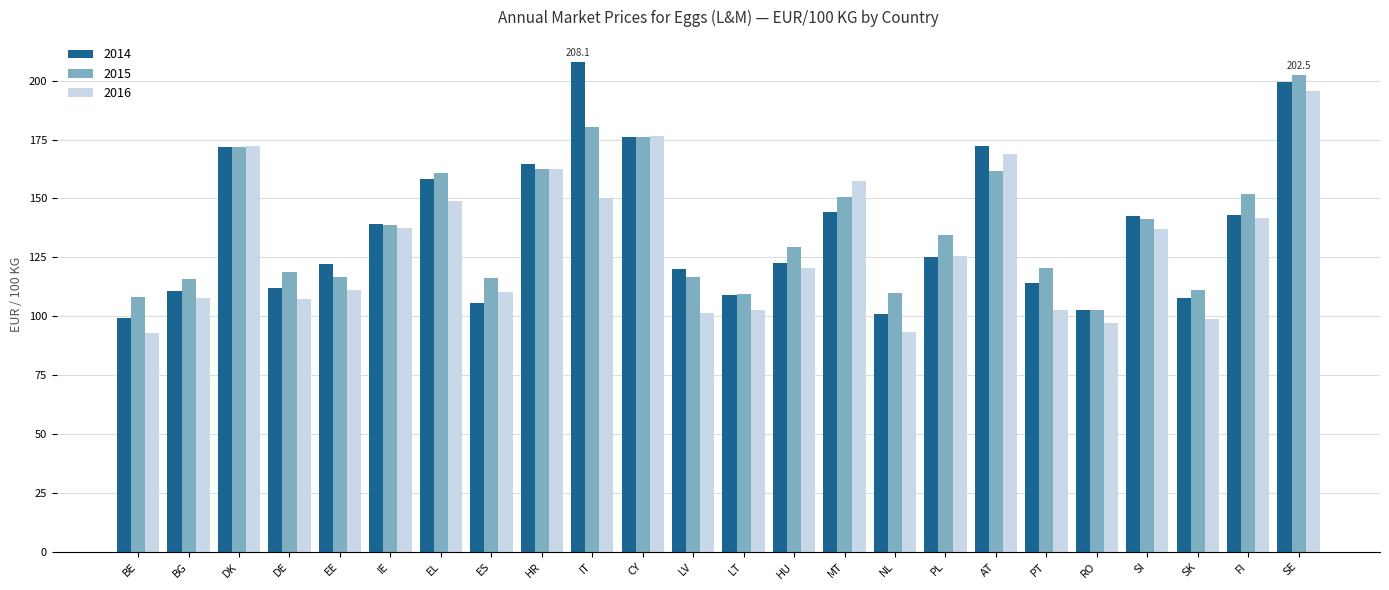

Is the value of 2015 at LV greater than the value of 2016 at EL?

No